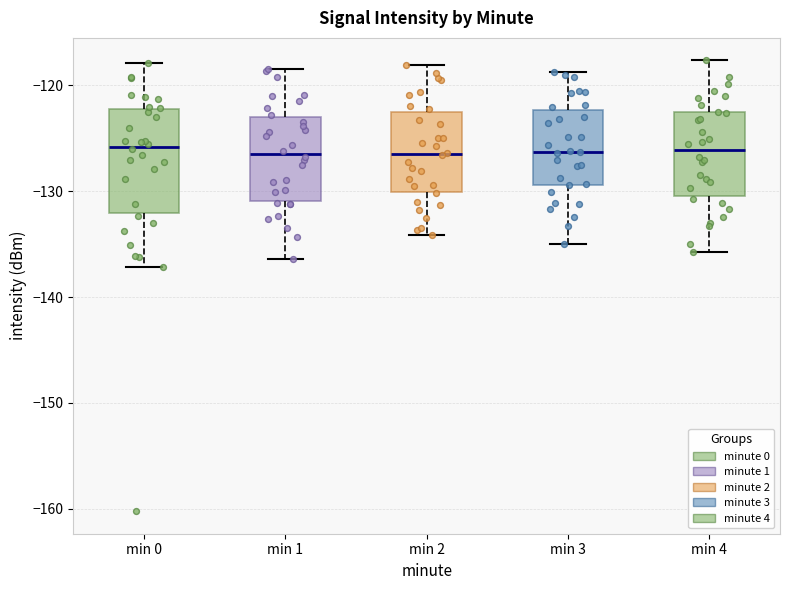

Reading left to right, transcribe this box plot: for each box, give where its median line is, the range the box spans, and where its two whiskers end, as read against the y-axis. The values are not printed on the chart, so give them approximately, as read against the axis.

min 0: median -126, box -132 to -122, whiskers -137 to -118
min 1: median -126, box -131 to -123, whiskers -136 to -118
min 2: median -126, box -130 to -122, whiskers -134 to -118
min 3: median -126, box -129 to -122, whiskers -135 to -119
min 4: median -126, box -130 to -123, whiskers -136 to -118